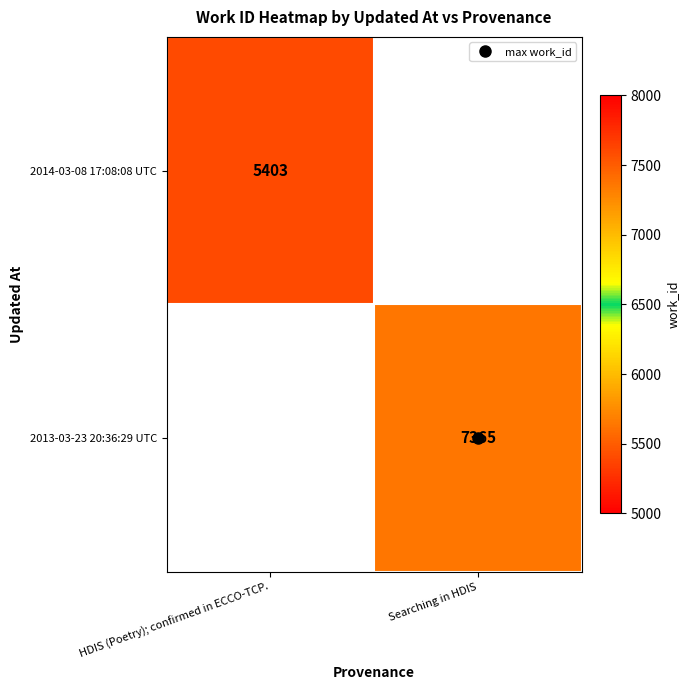

How many values in 2013-03-23 20:36:29 UTC are above zero?

1